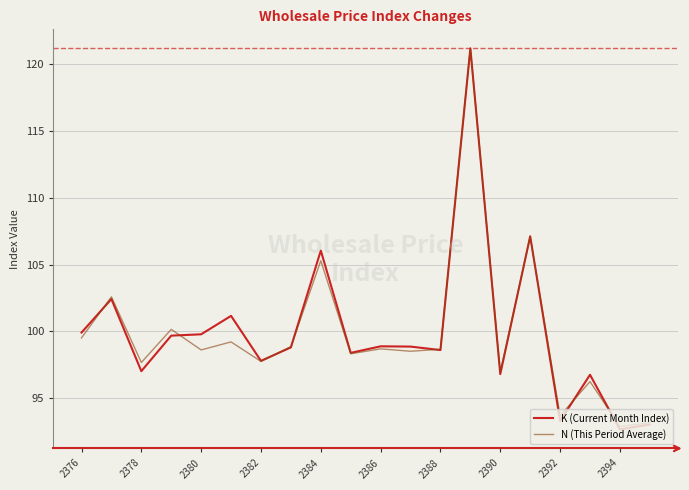

How many lines are shown in the chart?

2